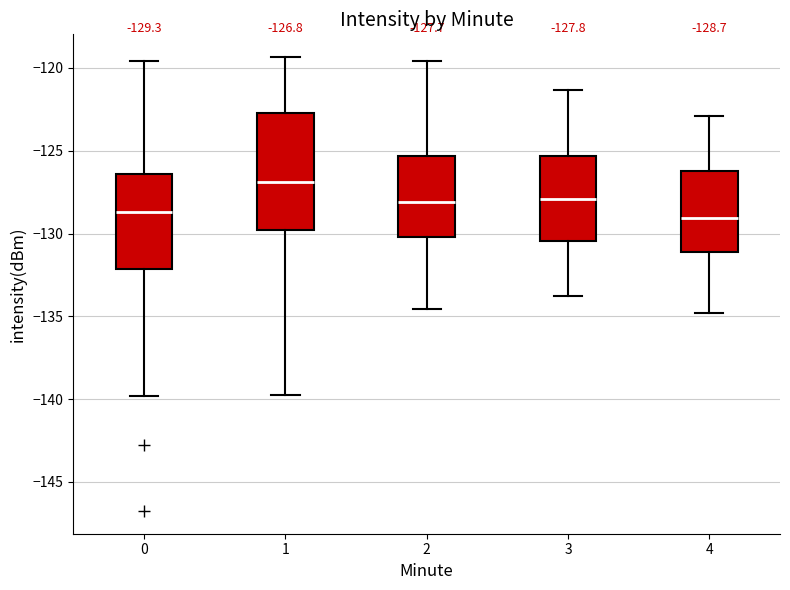

Which box's median line is the highest?

1